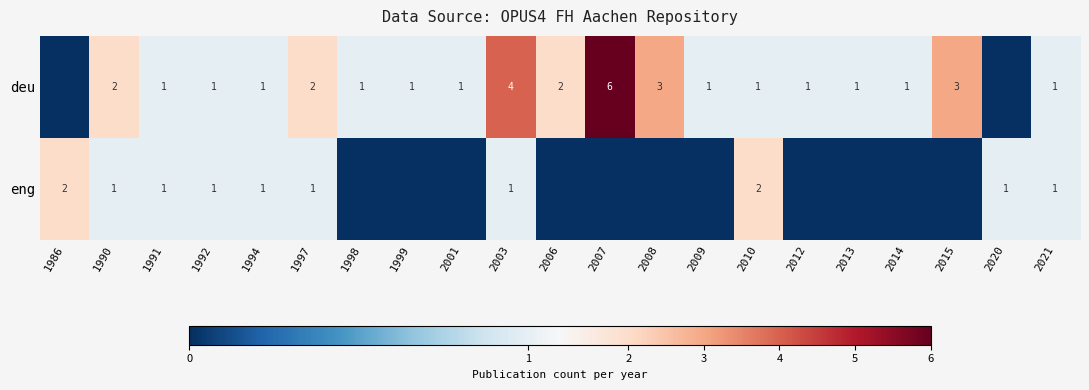

The value of deu at 2015 is 3. True or false?

True